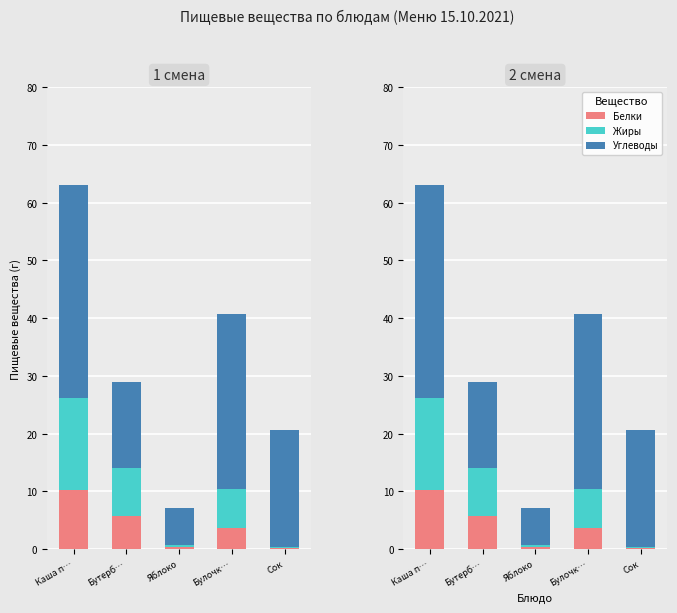

Count the number of data series in this chart.

3